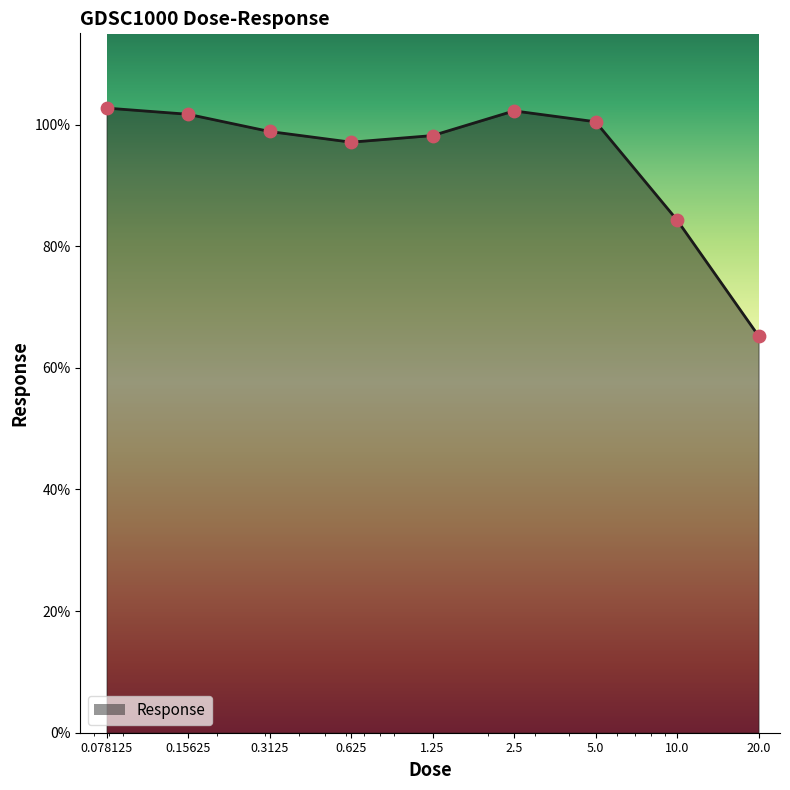

What is the greatest value displayed?

102.7